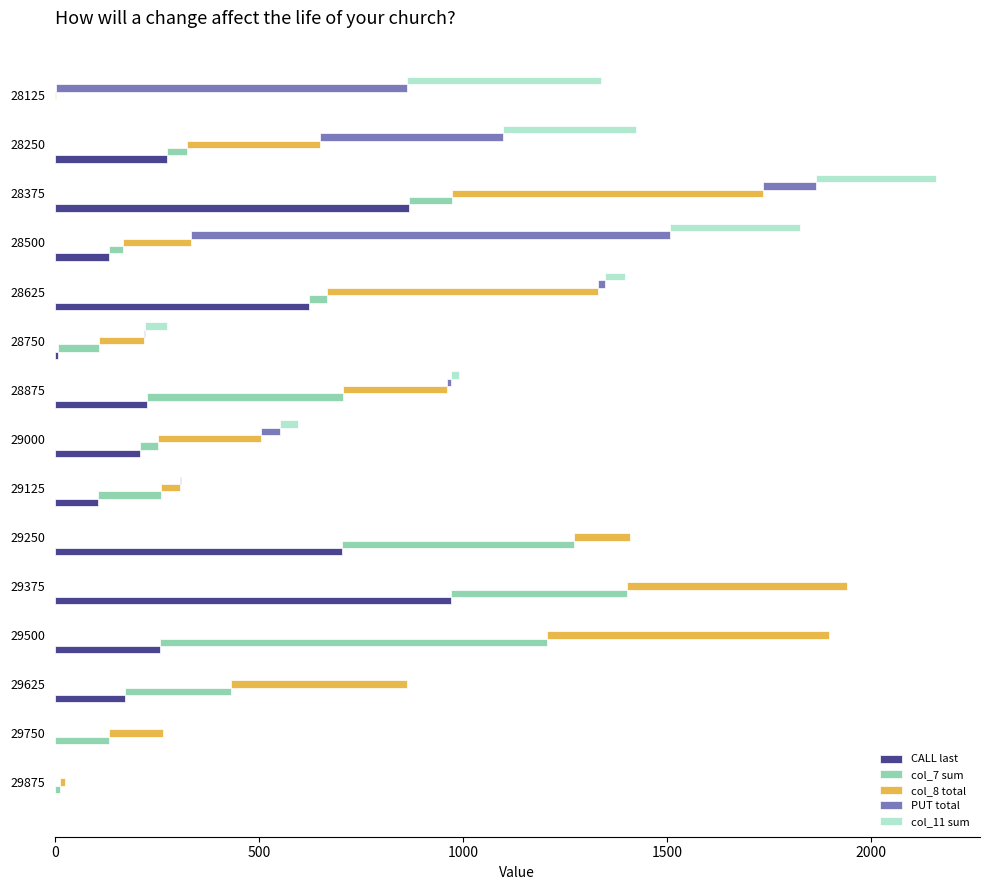

How many bars are there in each group?

5